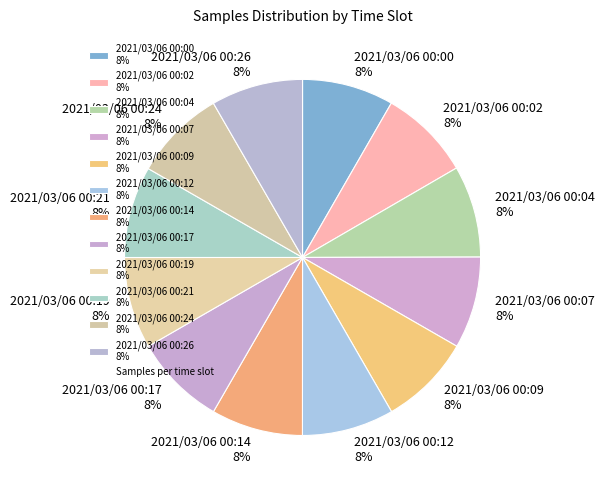

Does any single category account for the majority?

No